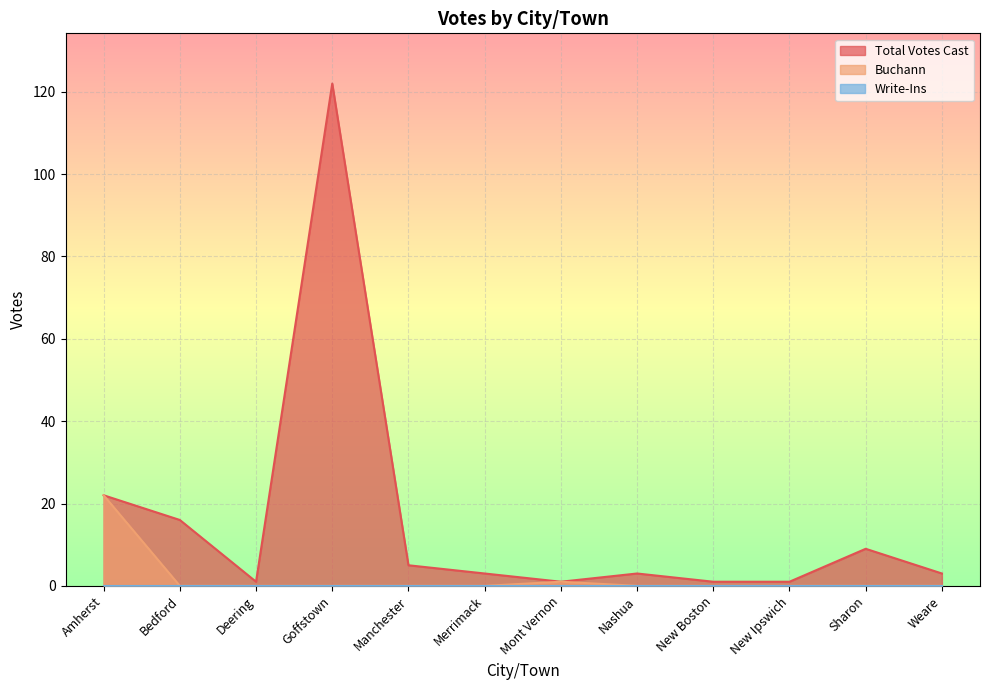

What is the minimum value for Total Votes Cast?

1